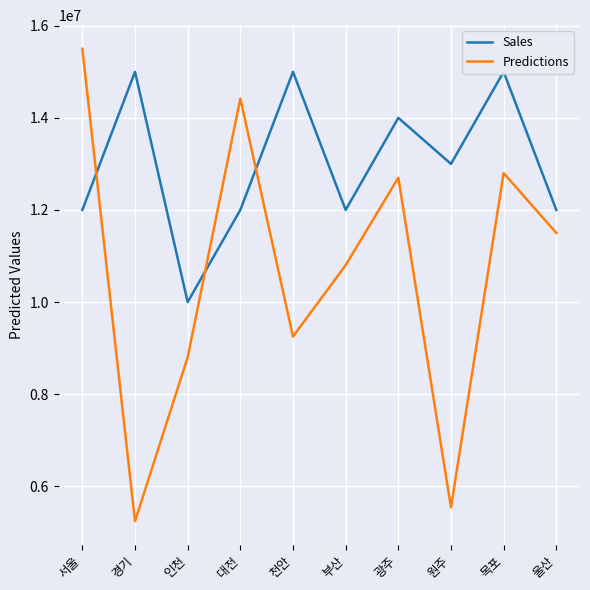

How many lines are shown in the chart?

2